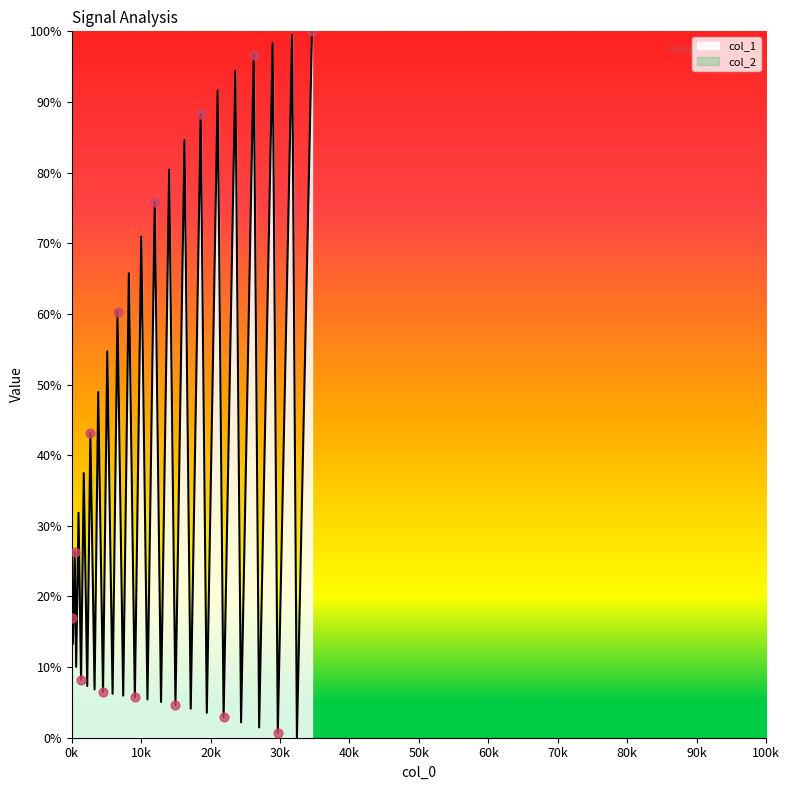

What is the maximum value for col_1?

100.0